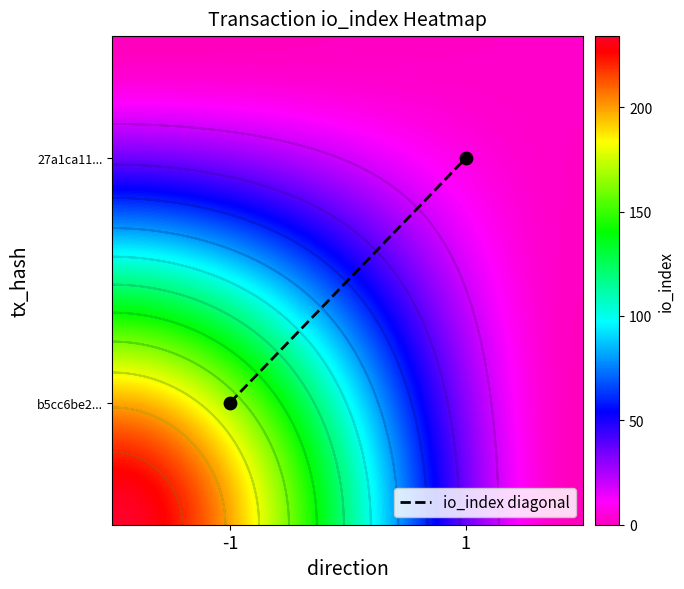

What is the spread (max minus min) of values at direction?

2